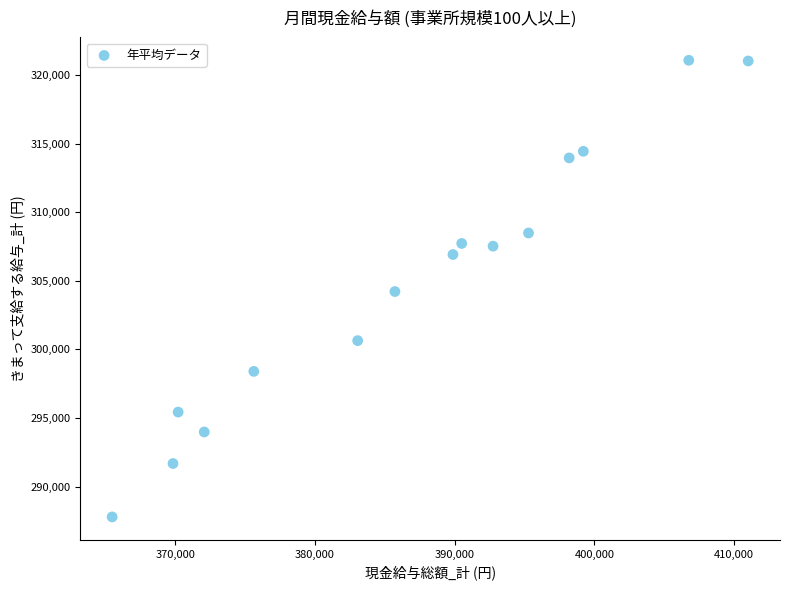

What is the range of Y values (max minus min)?

33281